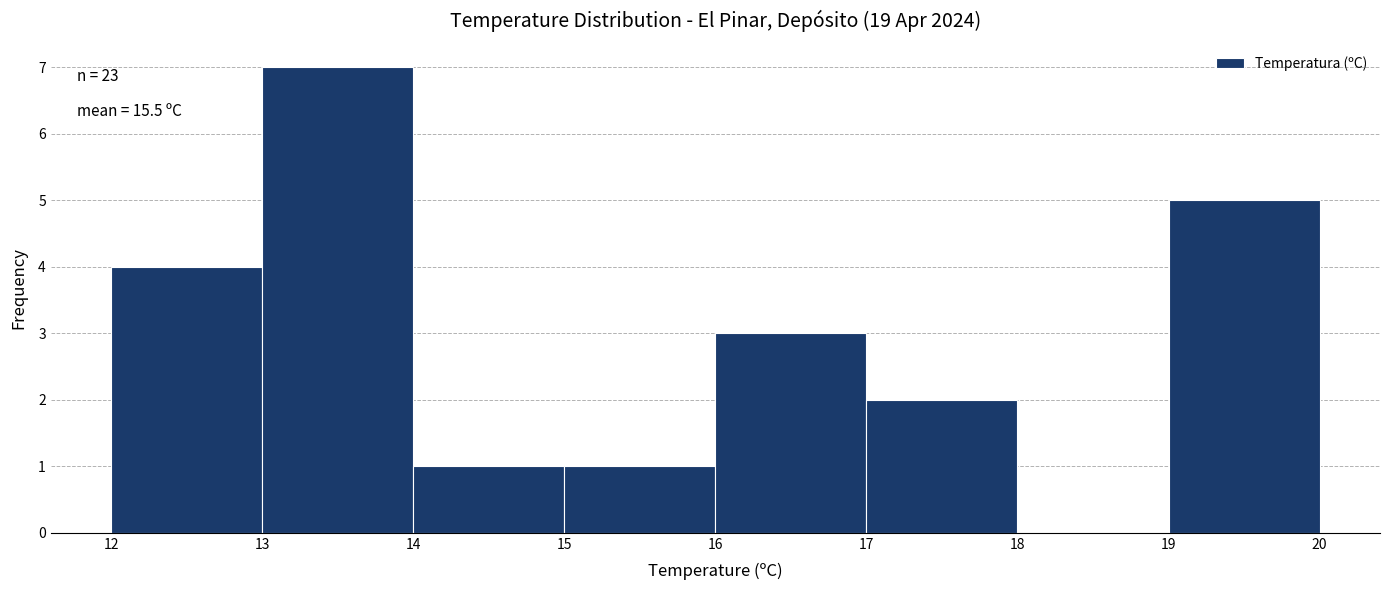

Which range on the x-axis has the tallest bar?

13 to 14